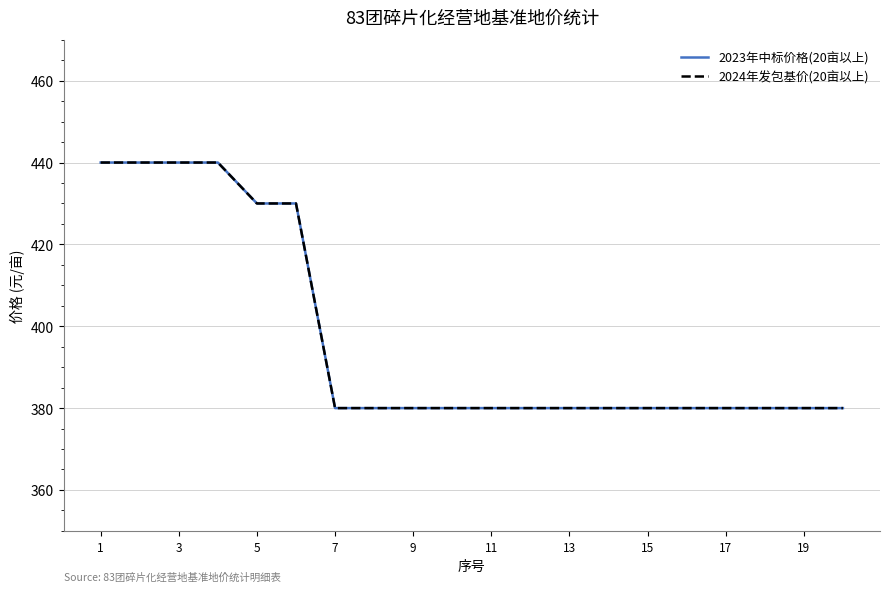

True or false: 2024年发包基价(20亩以上) and 2023年中标价格(20亩以上) intersect in this chart.

False